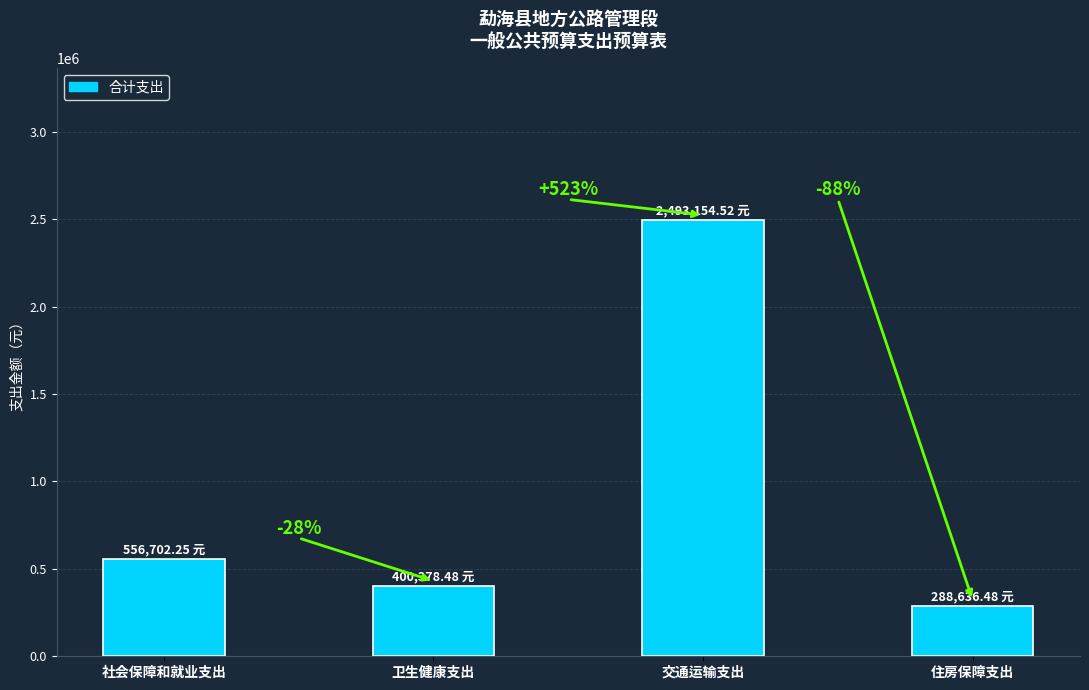

At which category does the chart reach its minimum across all series?

住房保障支出